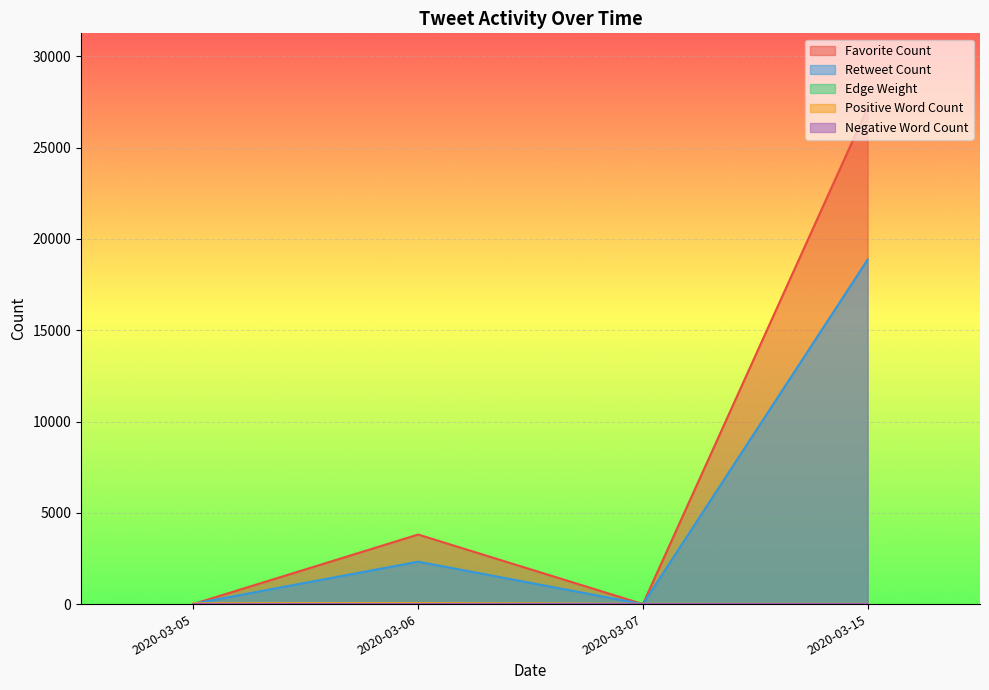

After their last crossing, which series has the higher values: Negative Word Count or Positive Word Count?

Positive Word Count